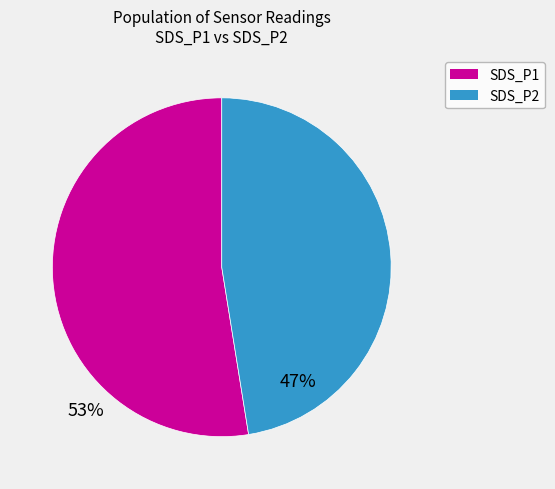

What is the ratio of the value at SDS_P1 to the value at SDS_P2?

1.1